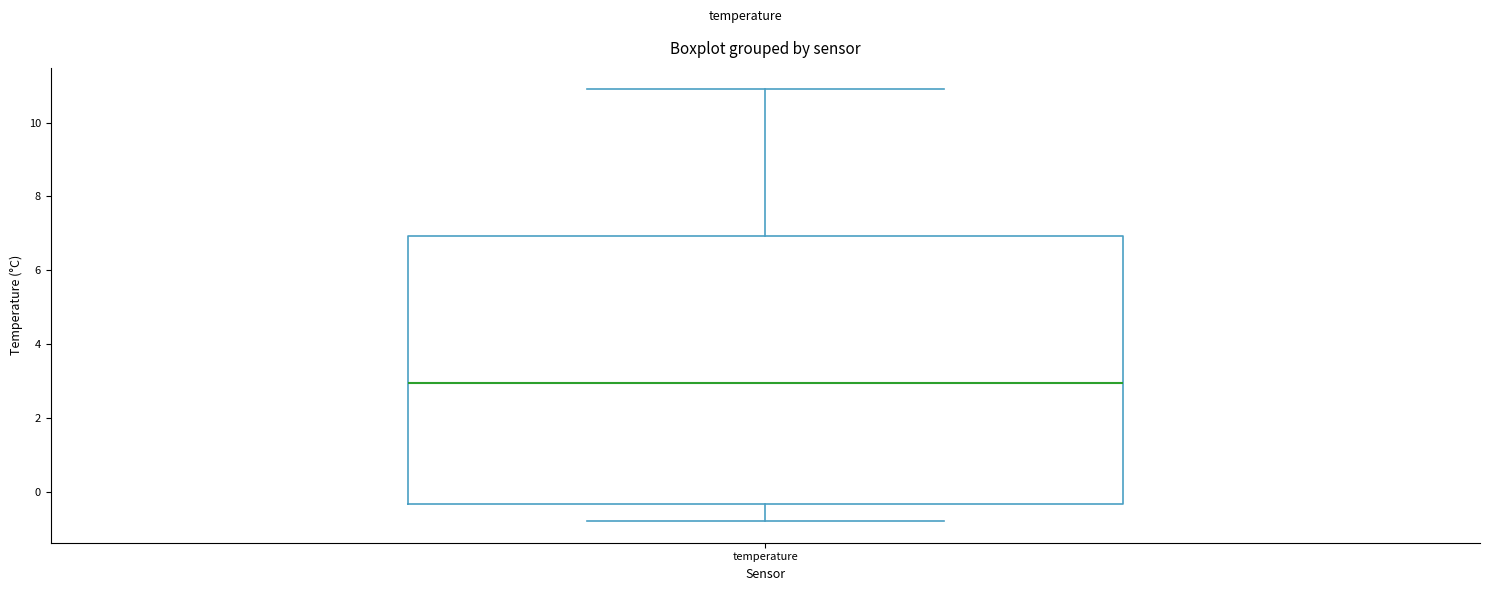

Where is the upper edge of the box for temperature on the y-axis? The values are not printed on the chart, so give them approximately, as read against the axis.

7.0